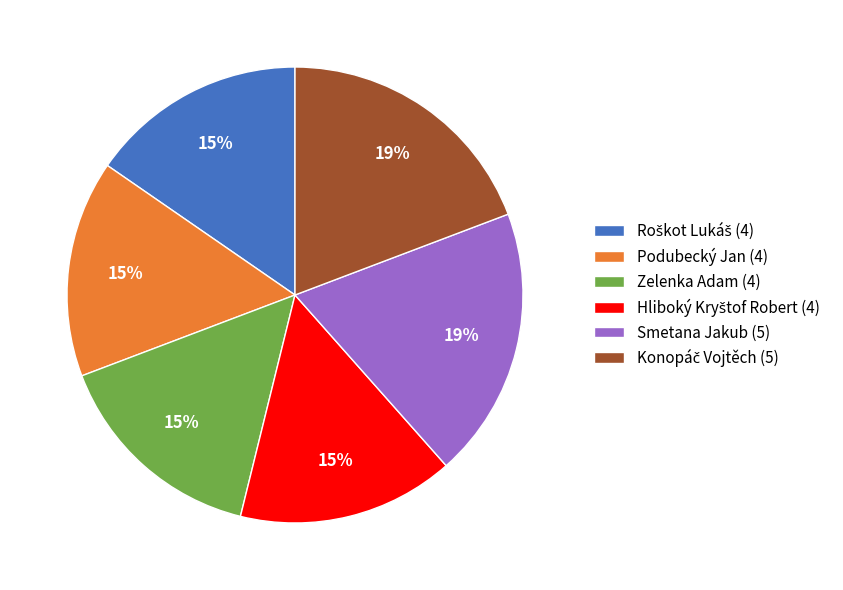

To the nearest percent, what is the difference between the largest and smallest slice percentages?

4%